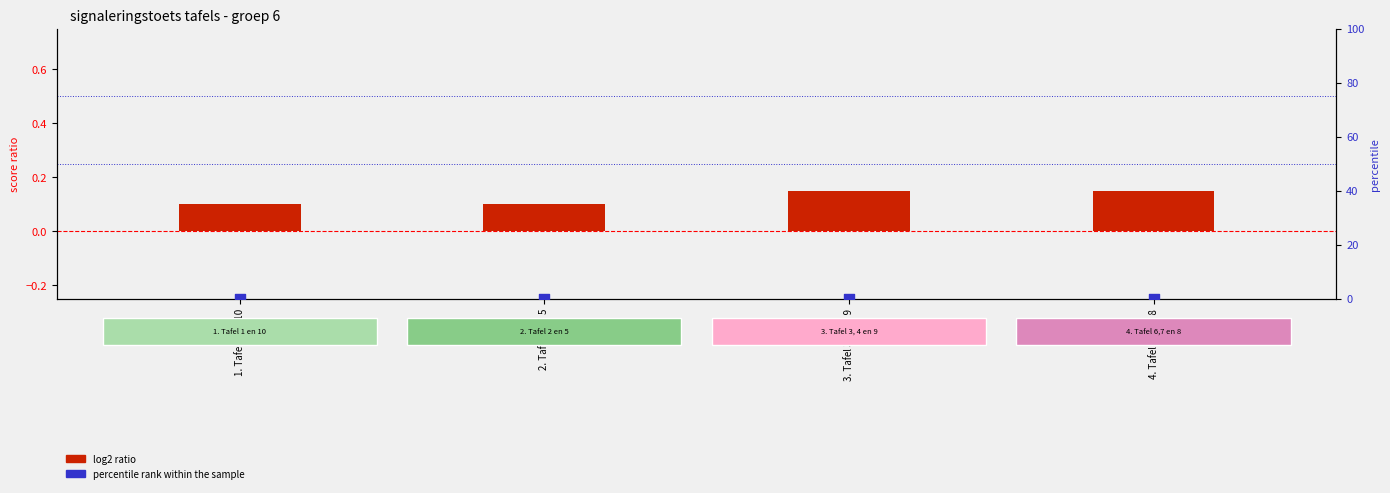

Which series contains the highest Y value?

log2 ratio